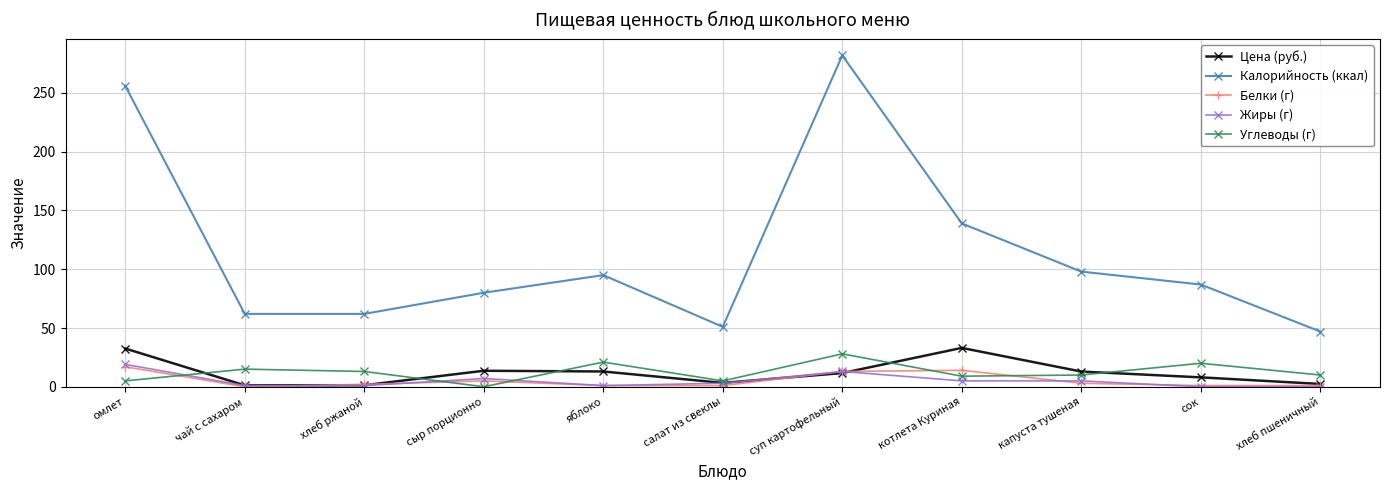

Is the value of Белки (г) at салат из свеклы greater than the value of Углеводы (г) at чай с сахаром?

No